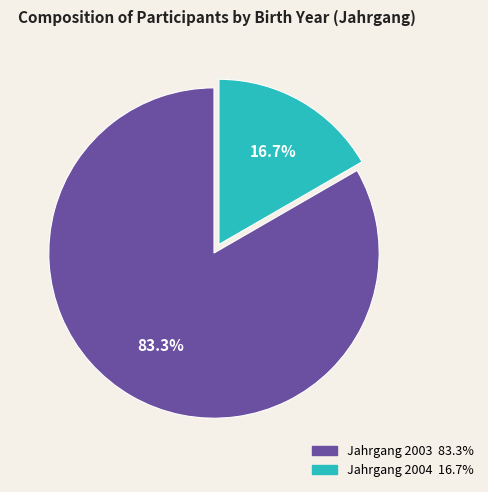

Does any single category account for the majority?

Yes